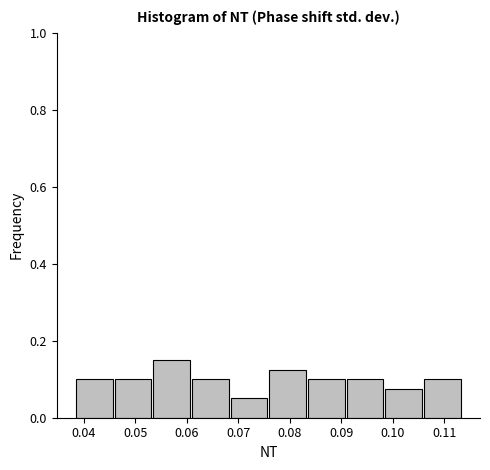

Reading left to right, transcribe this chart: for each bar, give the range it covers on the x-axis and its height. Neither the bar edges nor the heights are printed on the chart, so give them approximately, as read against the axes.

0.038 to 0.046: 0.10
0.046 to 0.054: 0.10
0.054 to 0.061: 0.16
0.061 to 0.069: 0.10
0.069 to 0.076: 0.06
0.076 to 0.084: 0.12
0.084 to 0.091: 0.10
0.091 to 0.099: 0.10
0.099 to 0.106: 0.08
0.106 to 0.114: 0.10